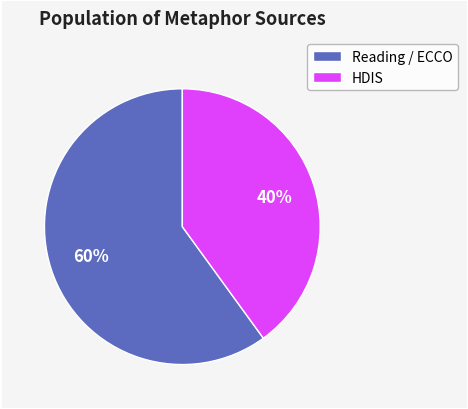

Which category has the smallest portion of the pie?

HDIS